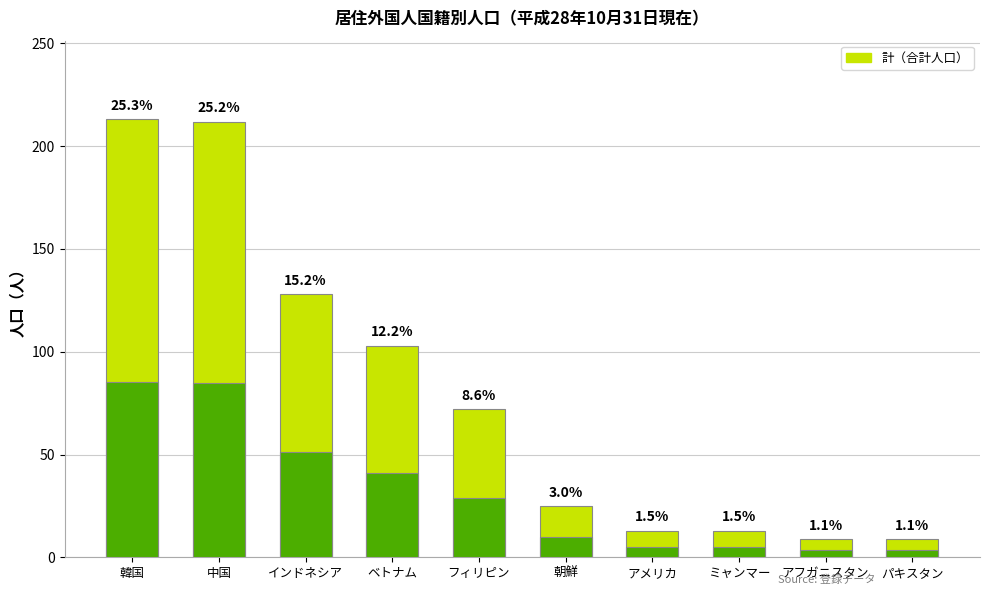

What is the ratio of the value at アメリカ to the value at 朝鮮?

0.5